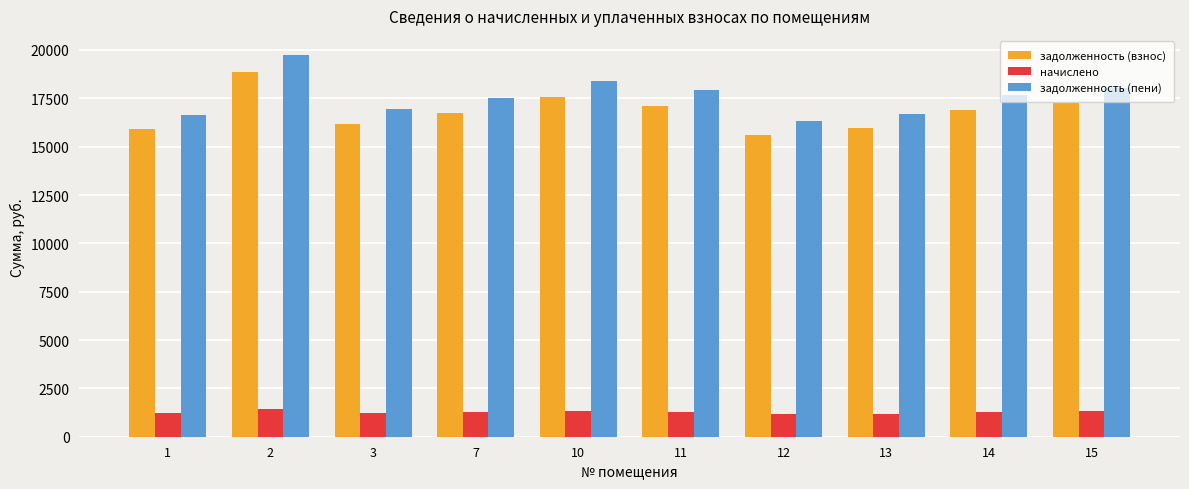

Which series has the widest spread of values?

задолженность (пени)